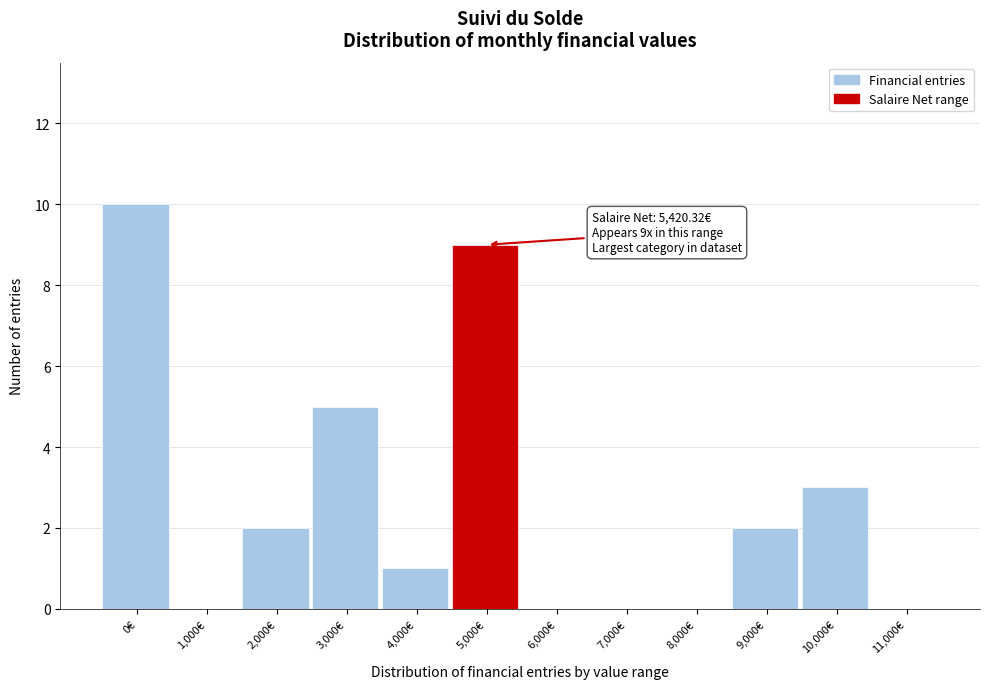

Reading right to left, extract all data points from this chart.

11,000€=0	10,000€=3	9,000€=2	8,000€=0	7,000€=0	6,000€=0	5,000€=9	4,000€=1	3,000€=5	2,000€=2	1,000€=0	0€=10